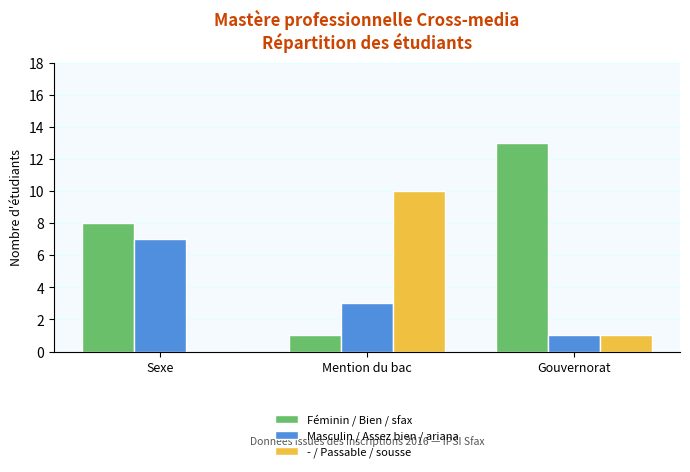

What is the highest value of the Féminin / Bien / sfax series?

13